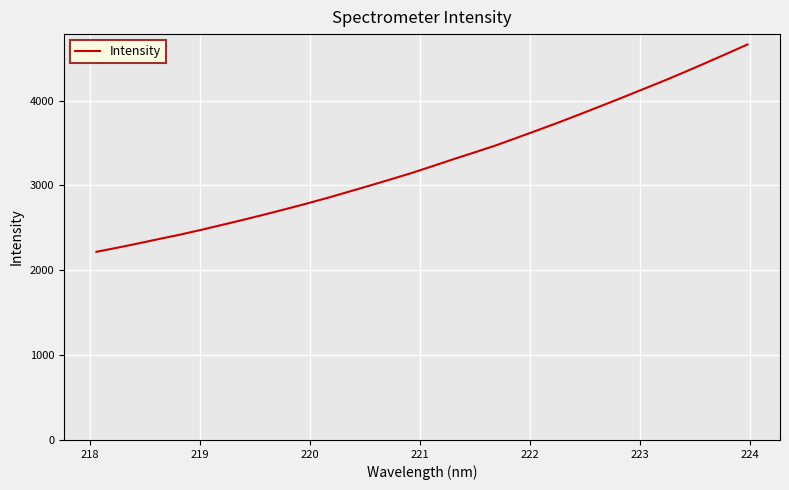

What is the difference between the maximum and minimum values?

2442.8